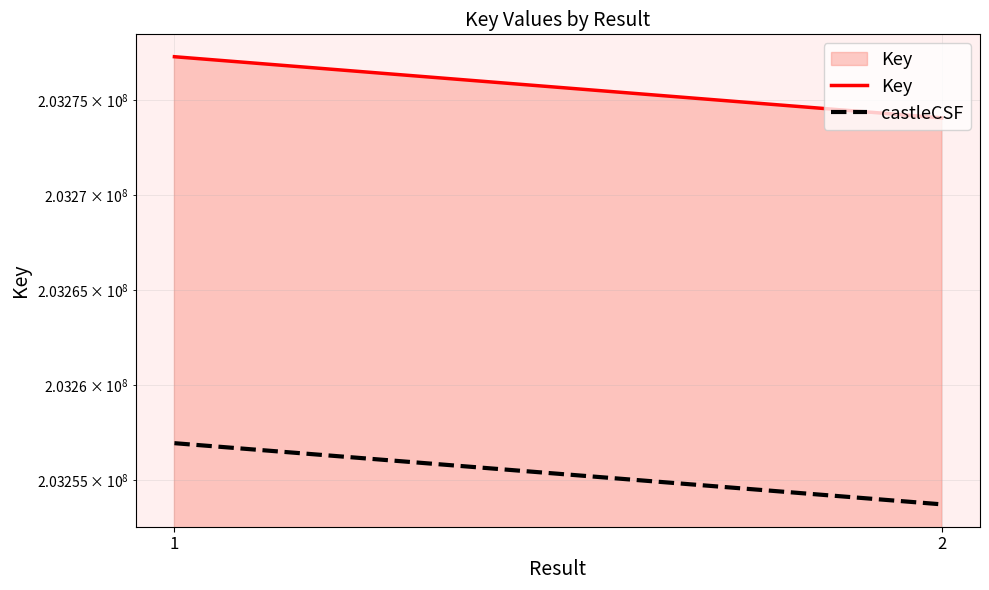

What value does the Key series have at 1?

203277270.0